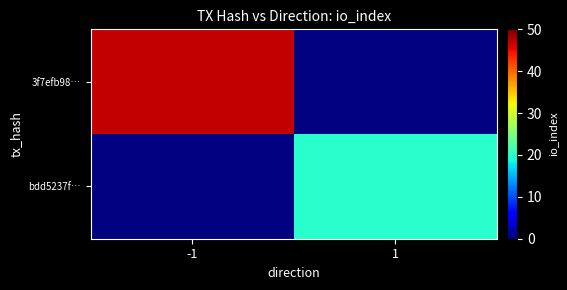

Which label corresponds to the smallest value in the chart?

1